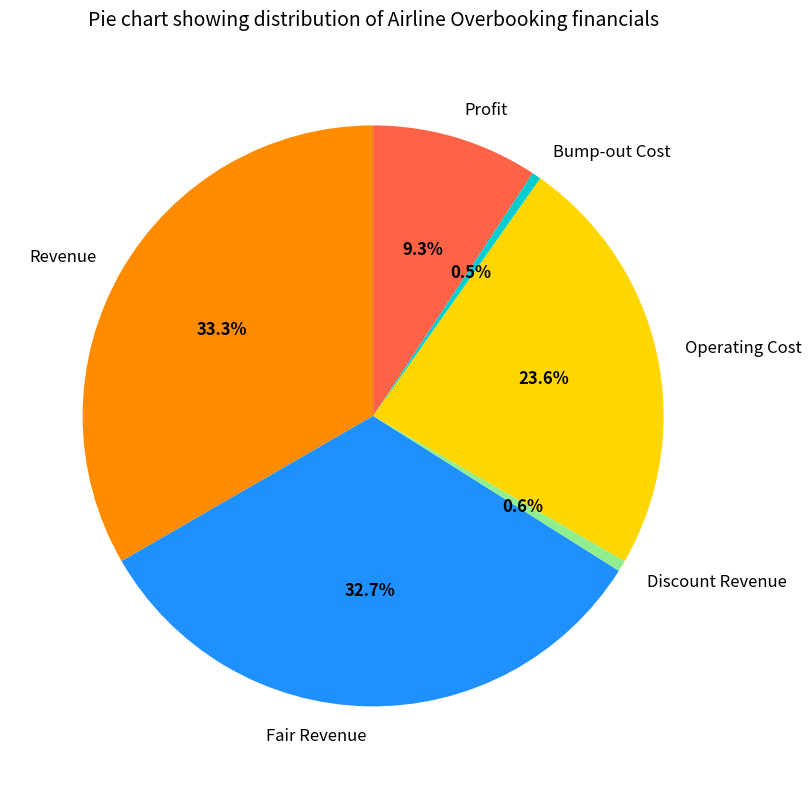

How many segments does this pie chart have?

6